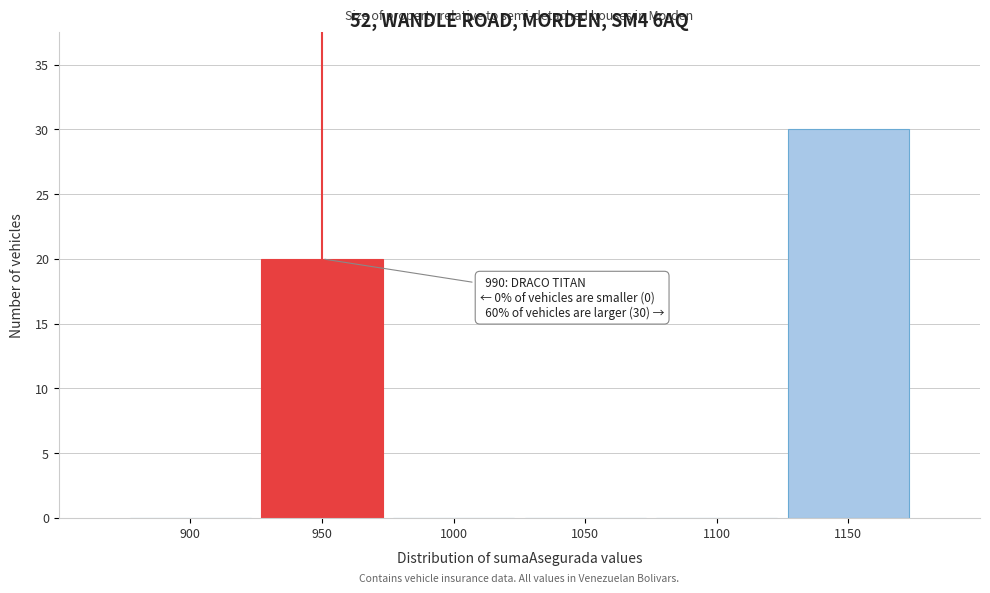

Reading left to right, list all the values displayed in this chart.

900=0	950=20	1000=0	1050=0	1100=0	1150=30